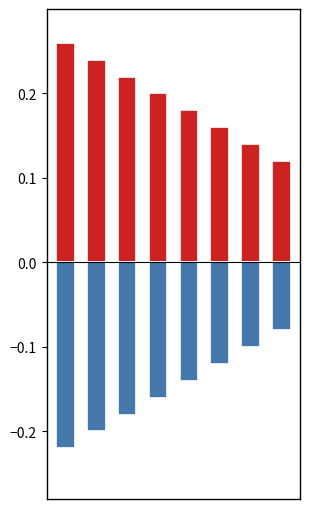

Where is Positive nearest to the value 0?

7